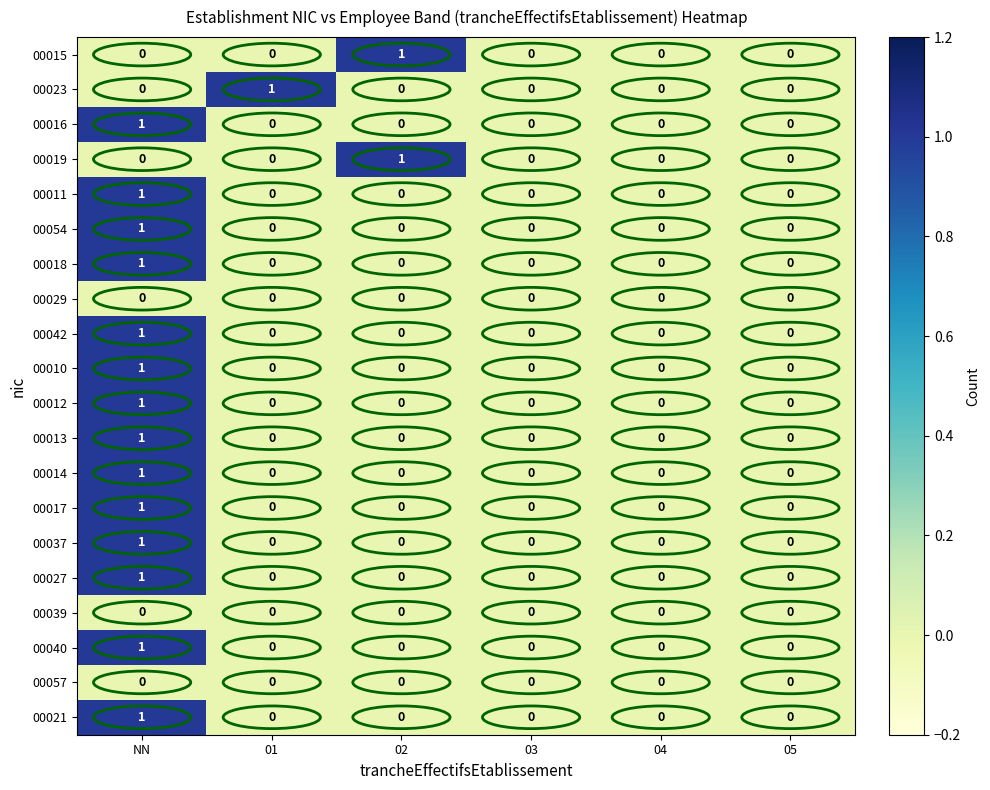

The value of 00011 at 02 is 1. True or false?

False